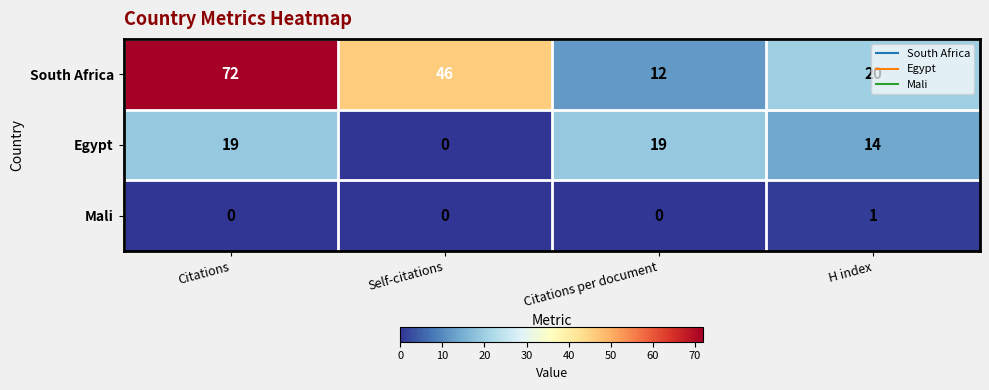

How many Egypt values are between 14 and 19?

3